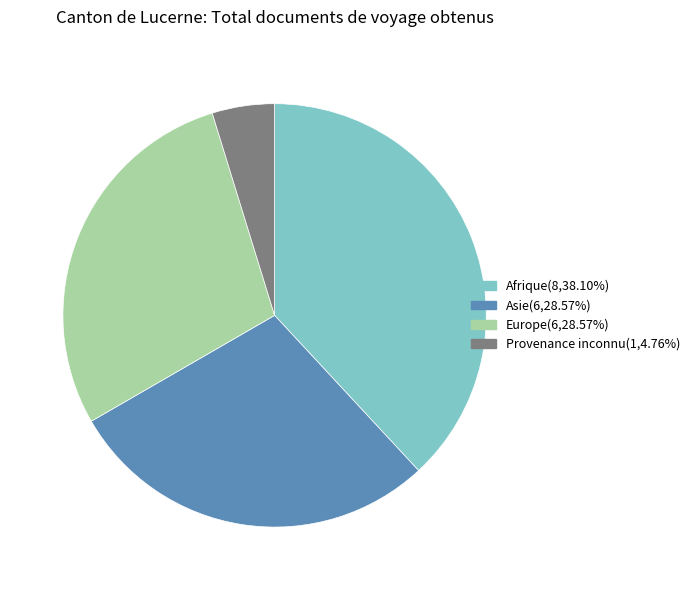

Is there any slice that represents more than half of the pie?

No